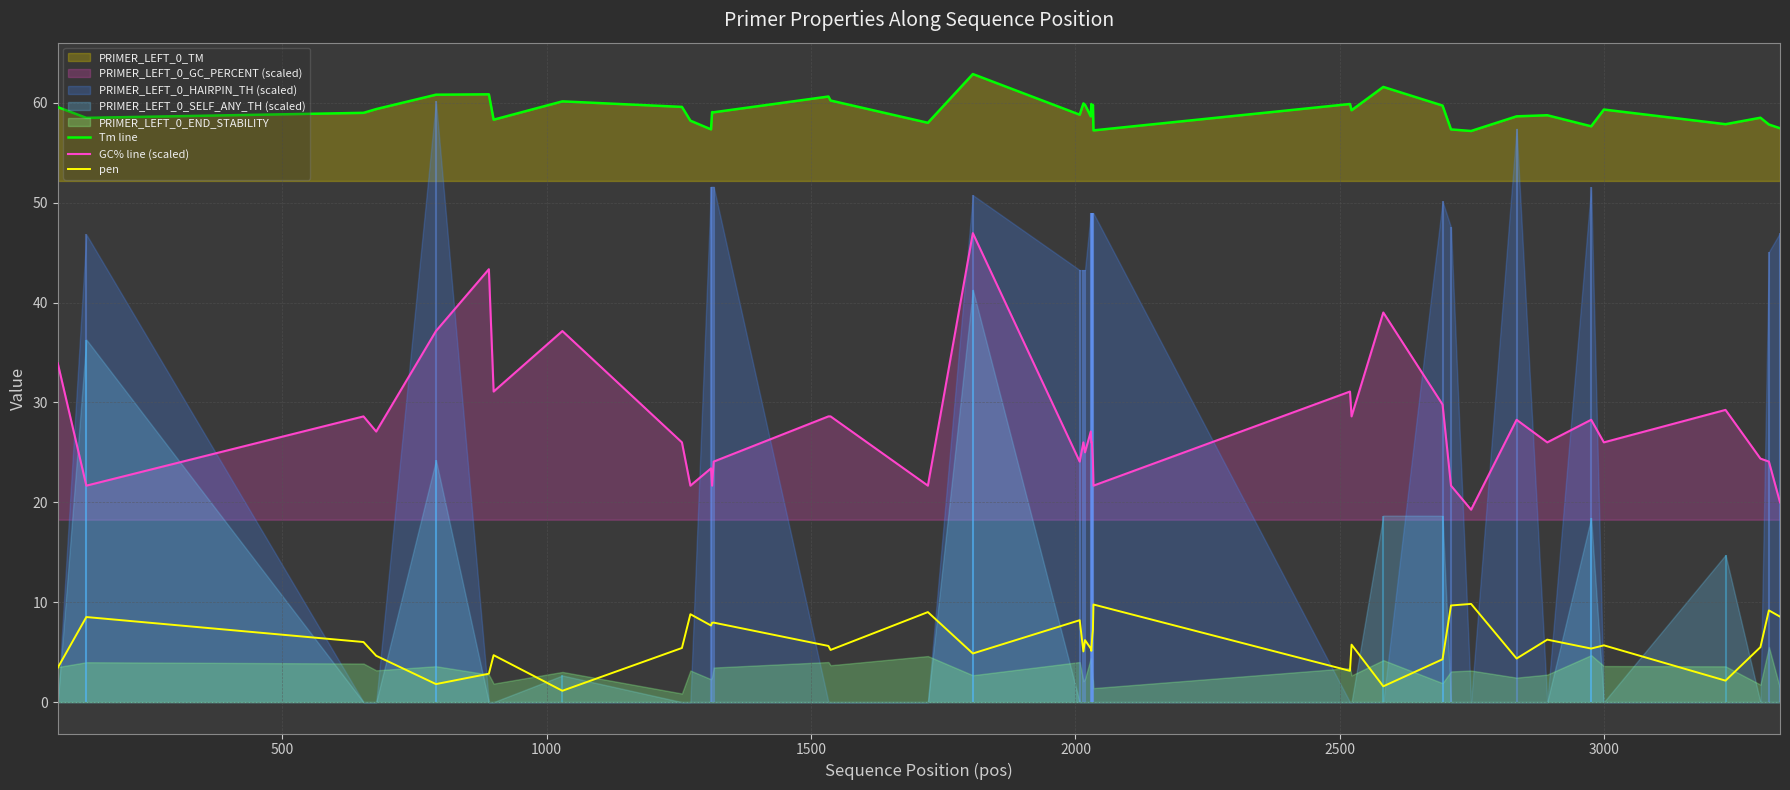

True or false: GC% line (scaled) and Tm line intersect in this chart.

False